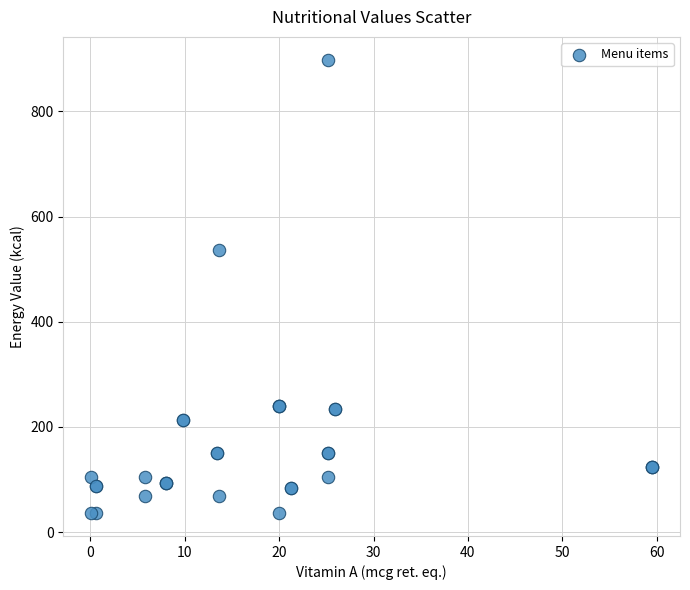

What Y value in the scatter plot is closest to 467?

535.8